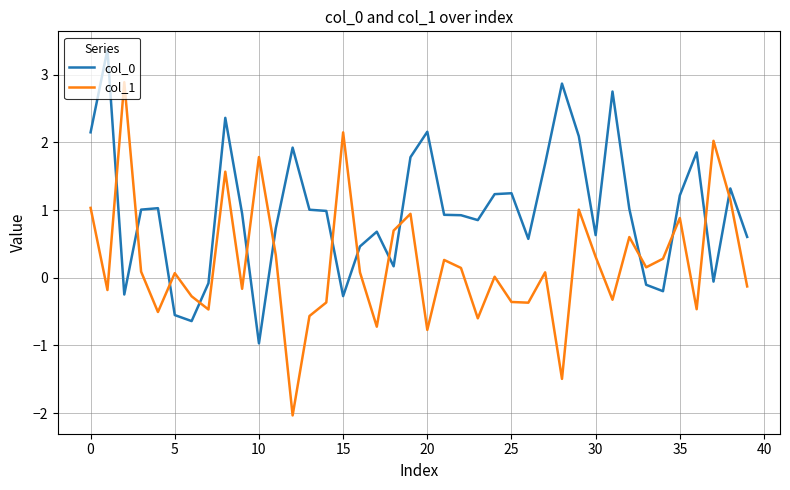

Which series has the widest spread of values?

col_1